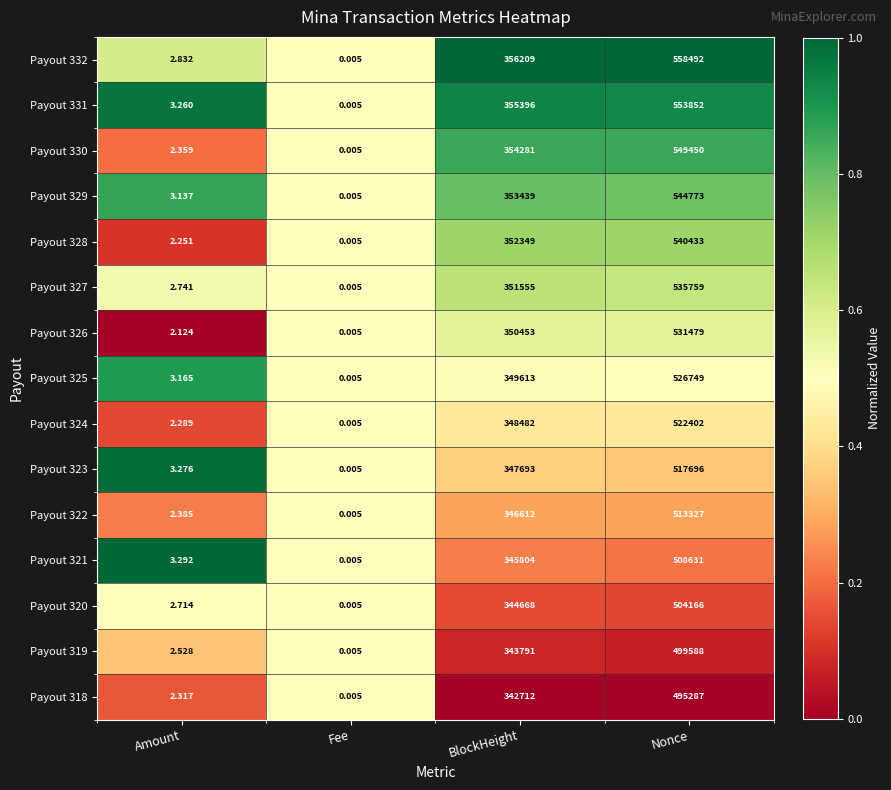

At which label does Payout 319 reach its peak?

Nonce